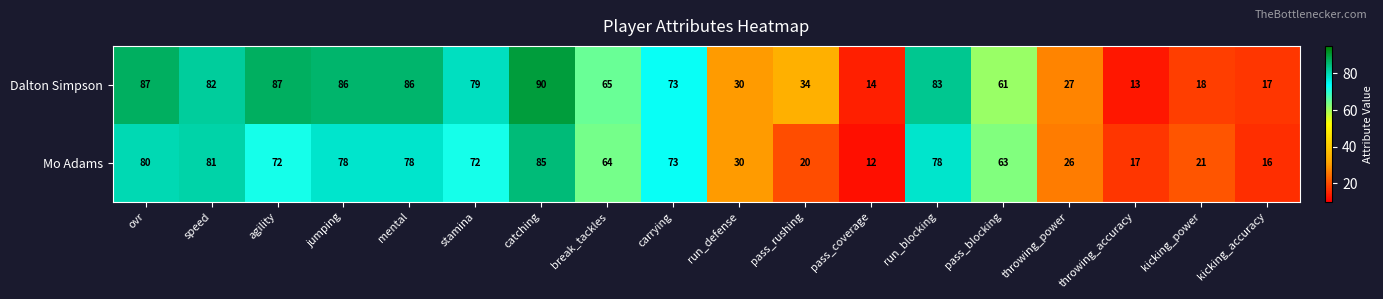

Which series has the largest total across all categories?

Dalton Simpson